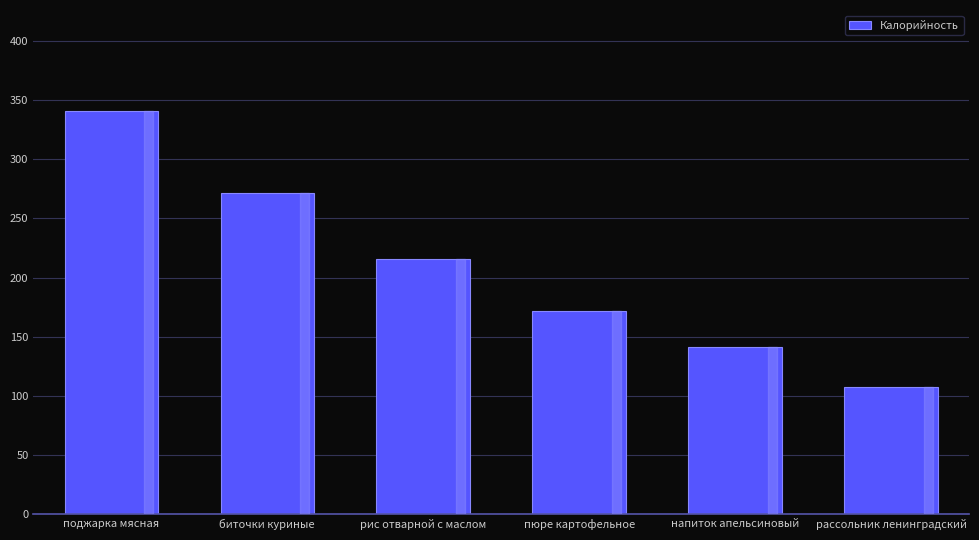

What is the ratio of the value at биточки куриные to the value at пюре картофельное?

1.6